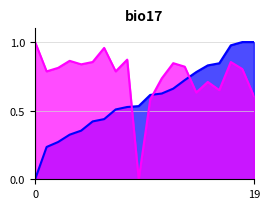

True or false: Percent White and White Population cross at least once.

True